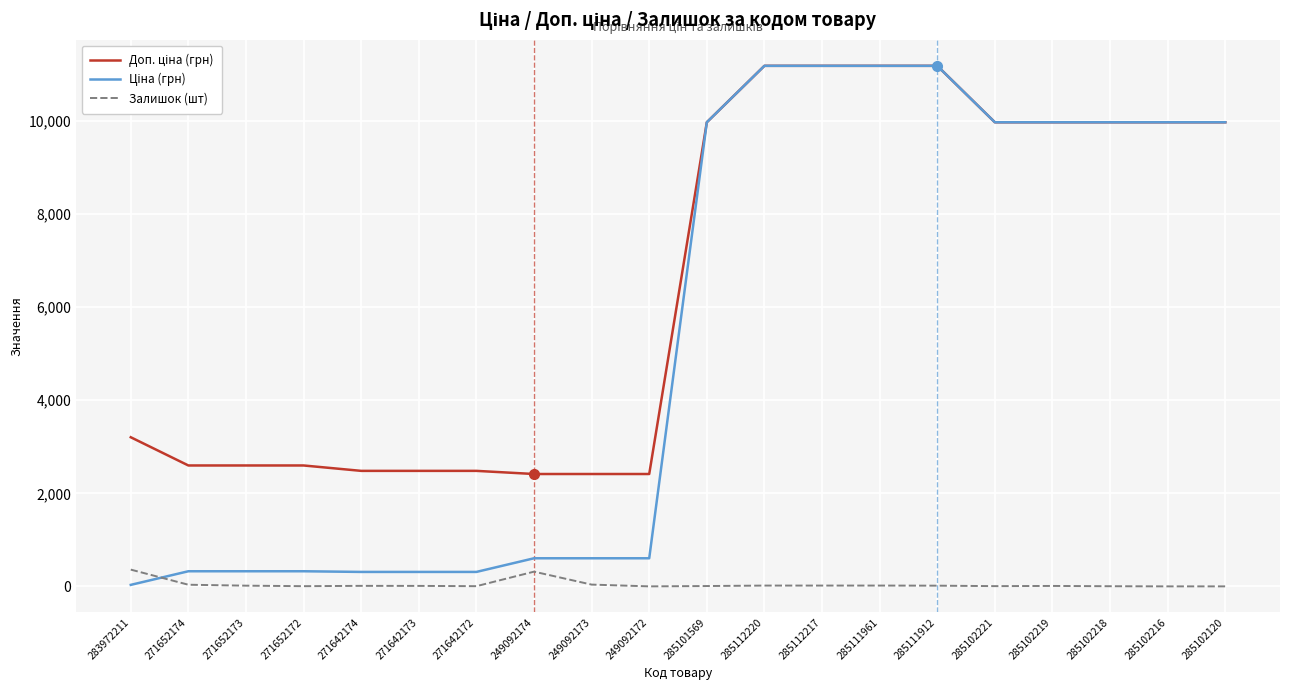

What is the maximum value shown in the chart?

11188.2